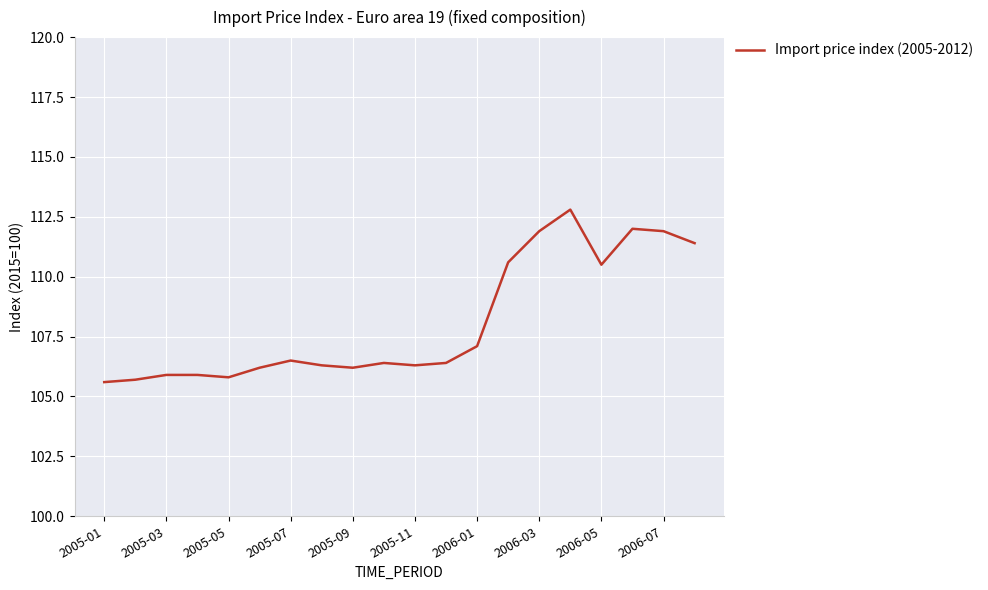

What is the difference between the maximum and minimum values?

7.2